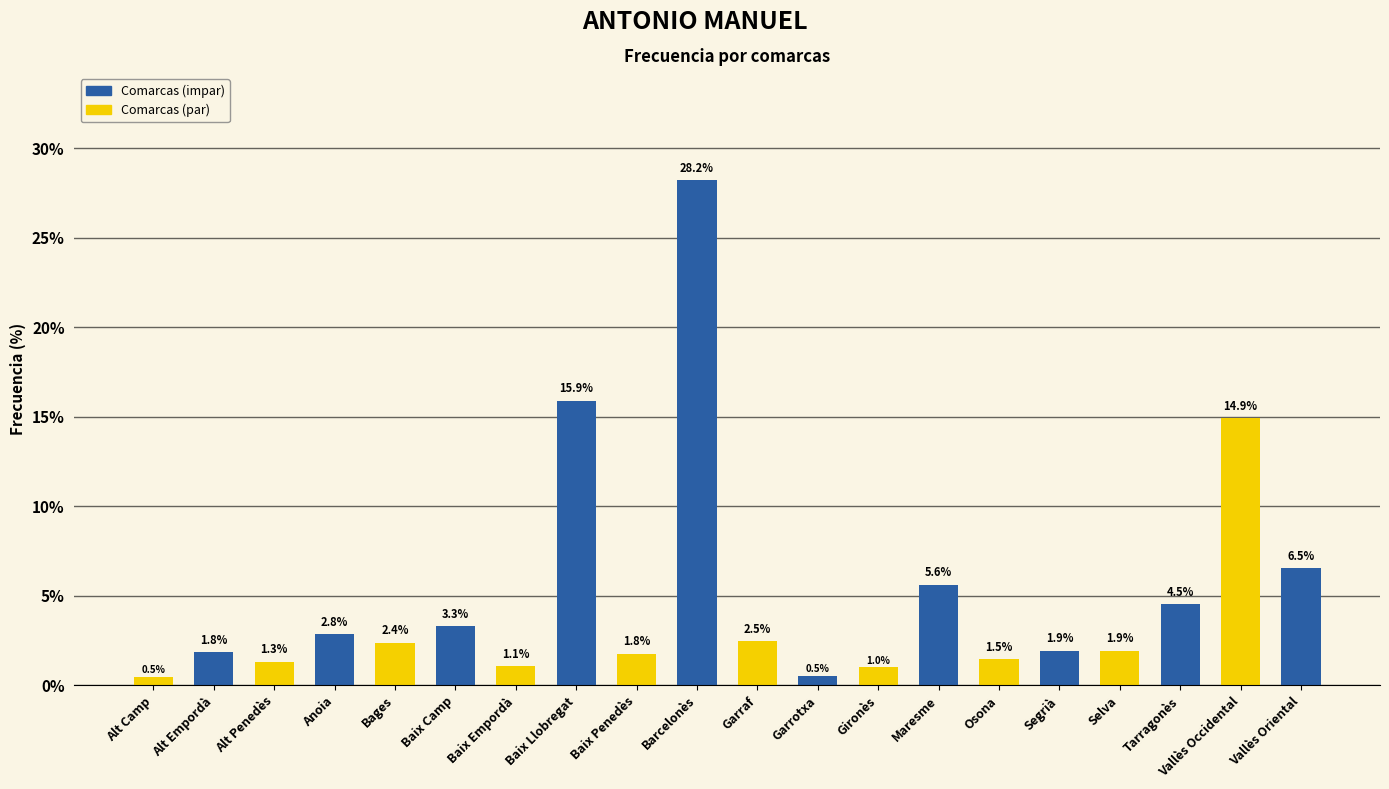

What value does the data have at Maresme?

5.6